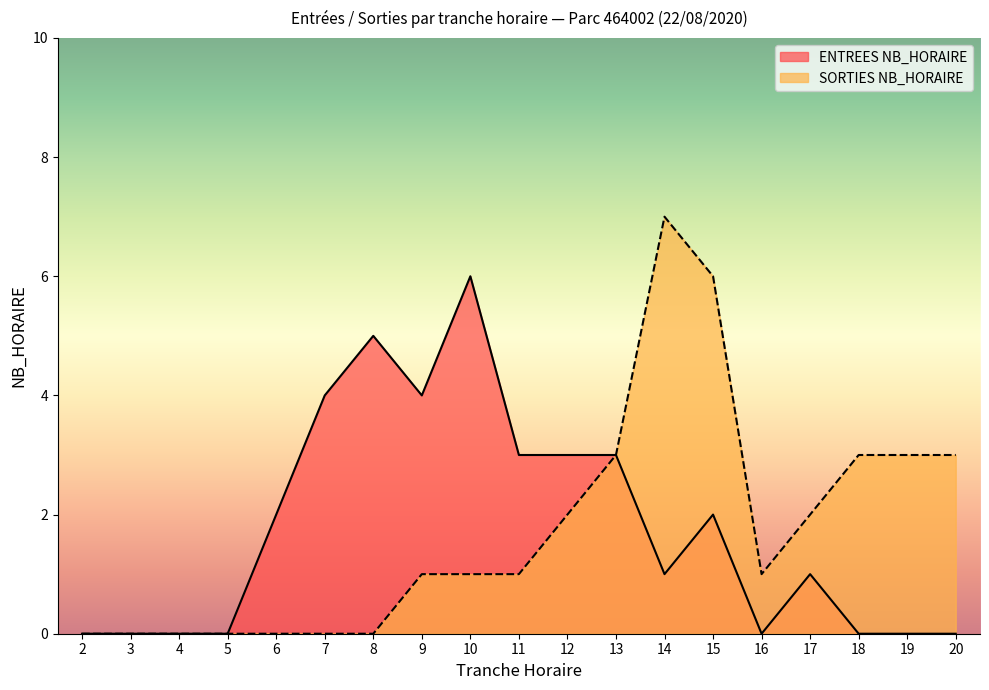

Between 10 and 20, which series saw the biggest shift?

ENTREES NB_HORAIRE